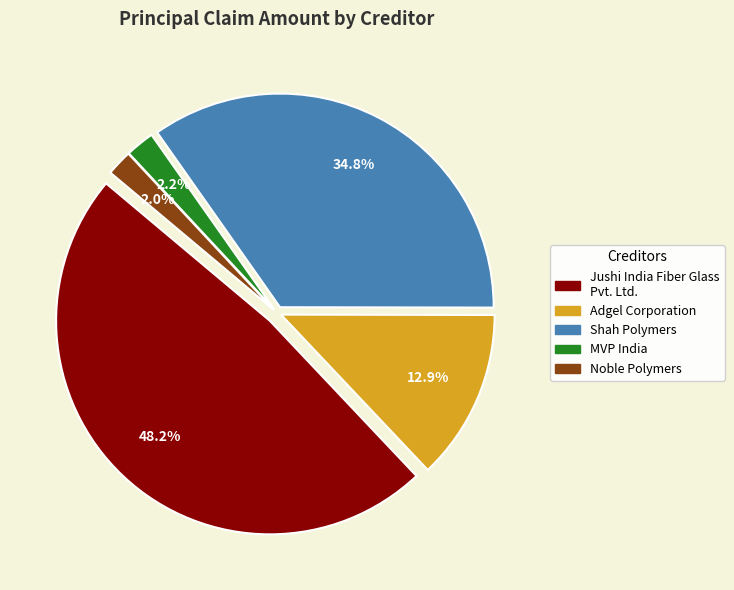

To the nearest percent, what is the combined percentage of Jushi India Fiber Glass
Pvt. Ltd. and Noble Polymers?

50%